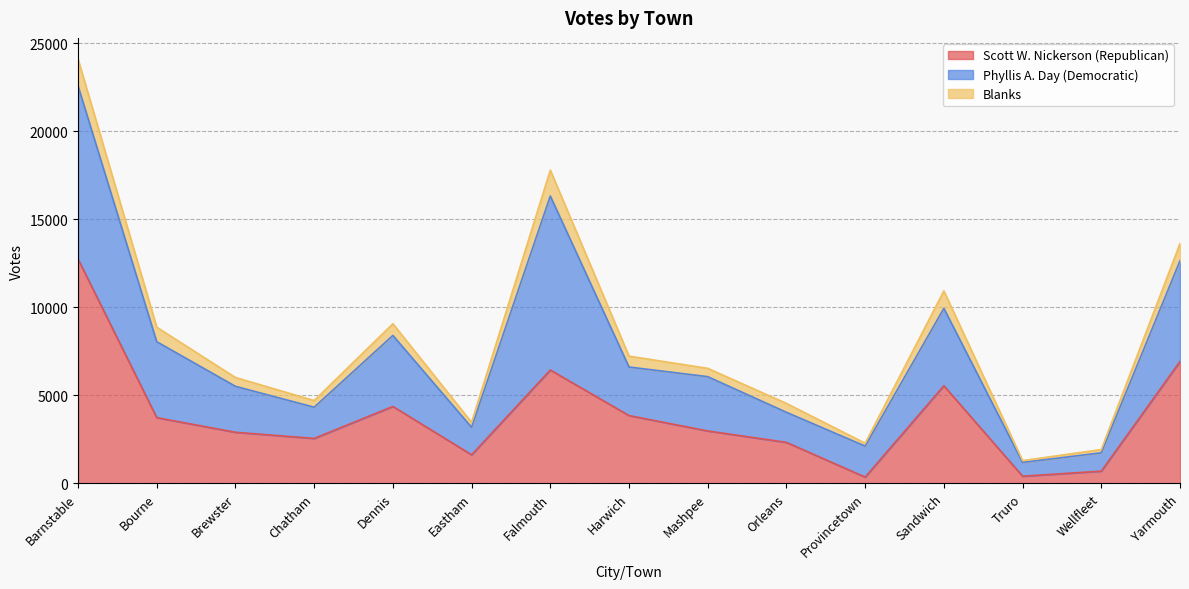

The value of Scott W. Nickerson (Republican) at Eastham is 2455. True or false?

False